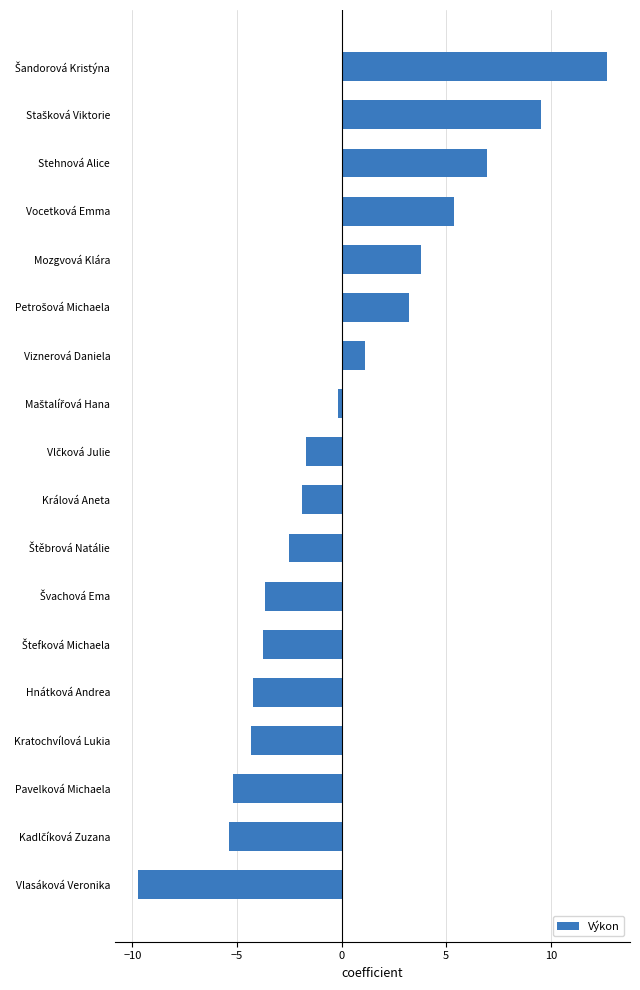

How many values are above zero?

7